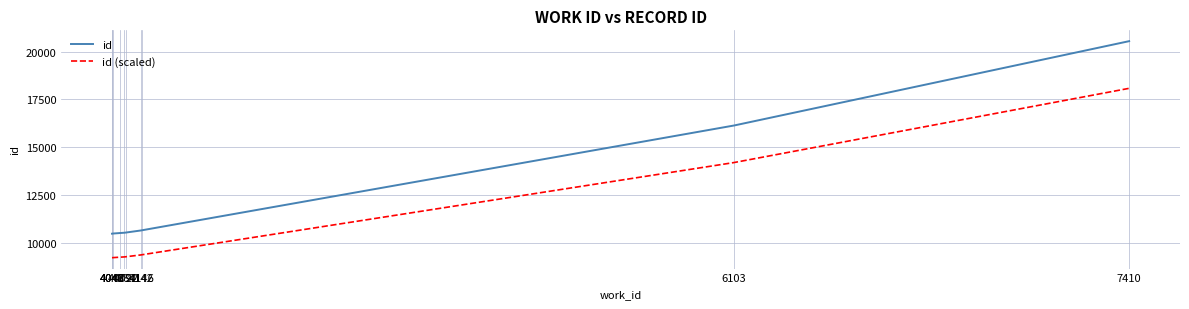

Which series has the largest total across all categories?

id